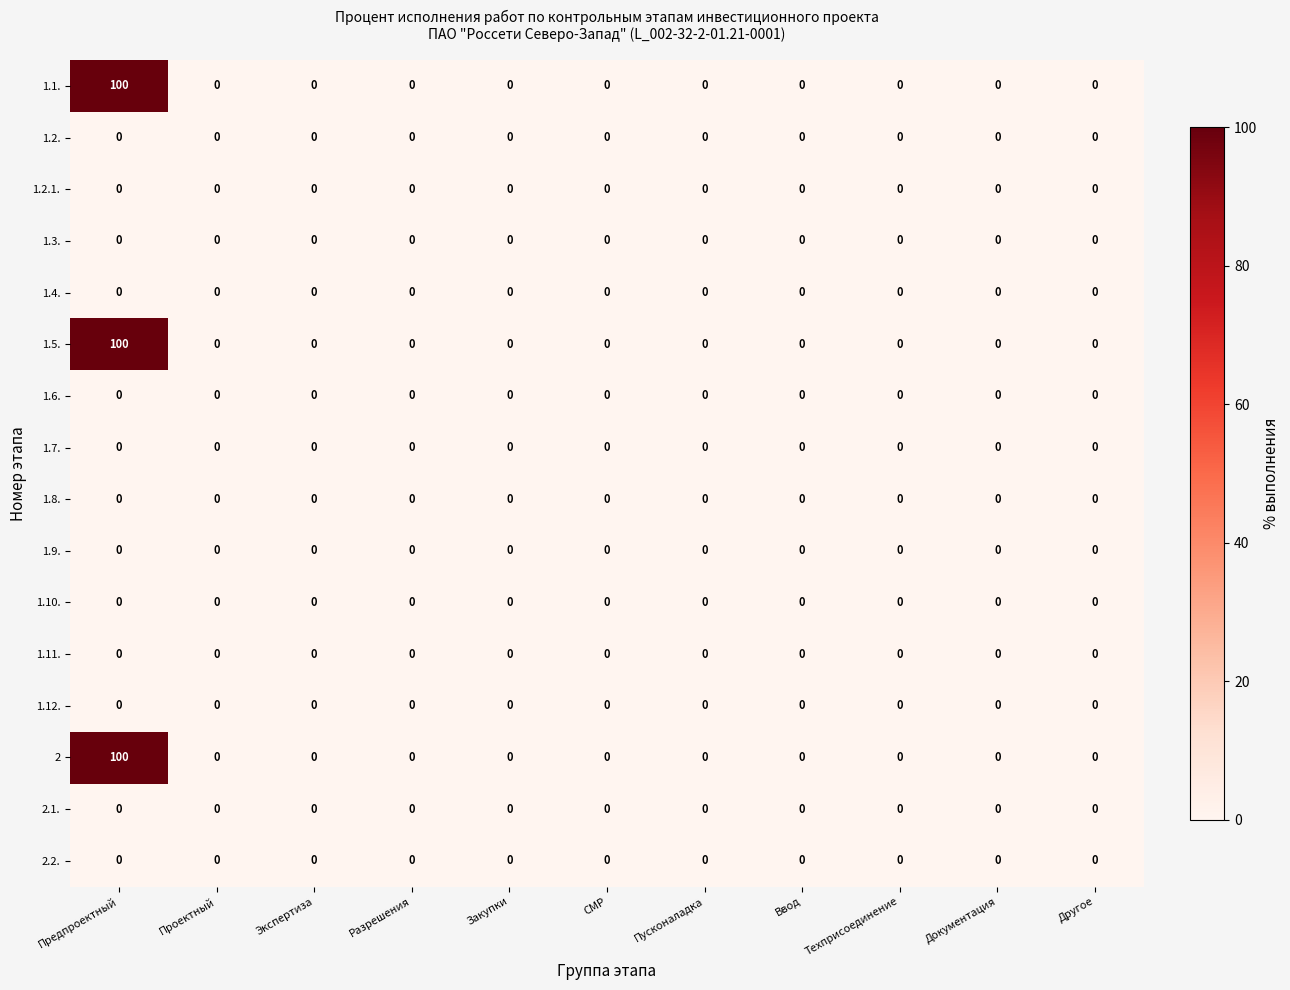

True or false: 1.6. has a value of 0 at Ввод.

True